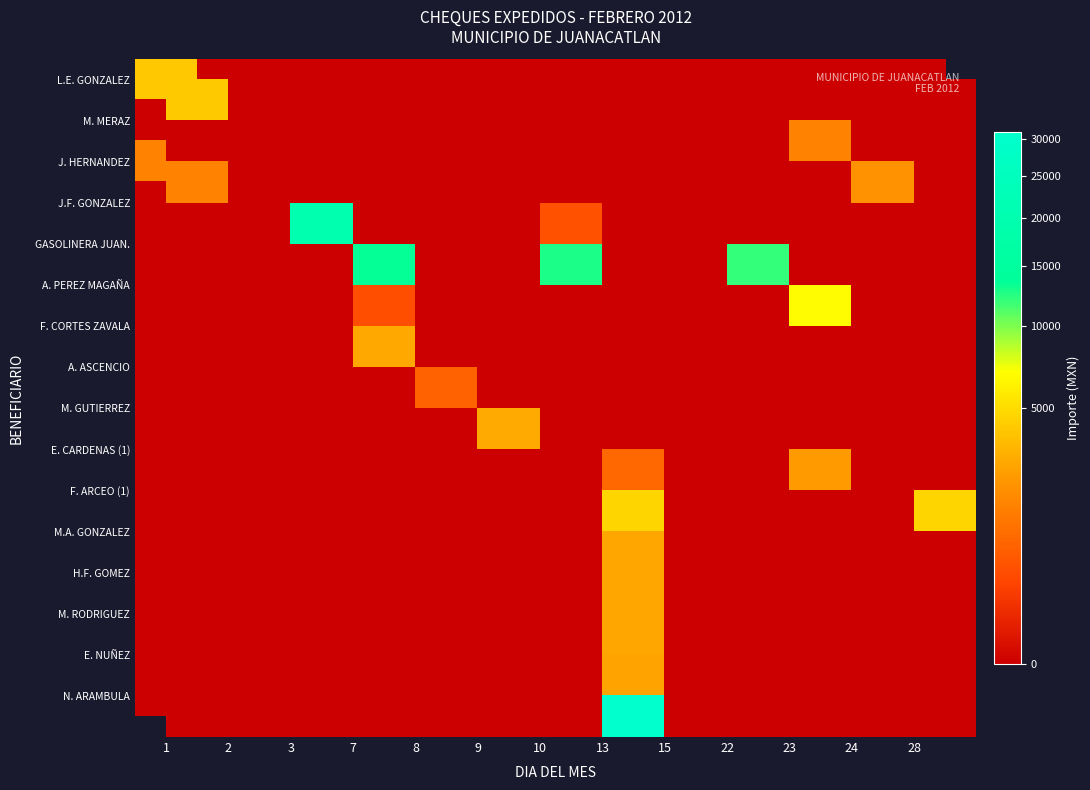

True or false: F. CORTES ZAVALA has a value of -1452.9 at 15.

False